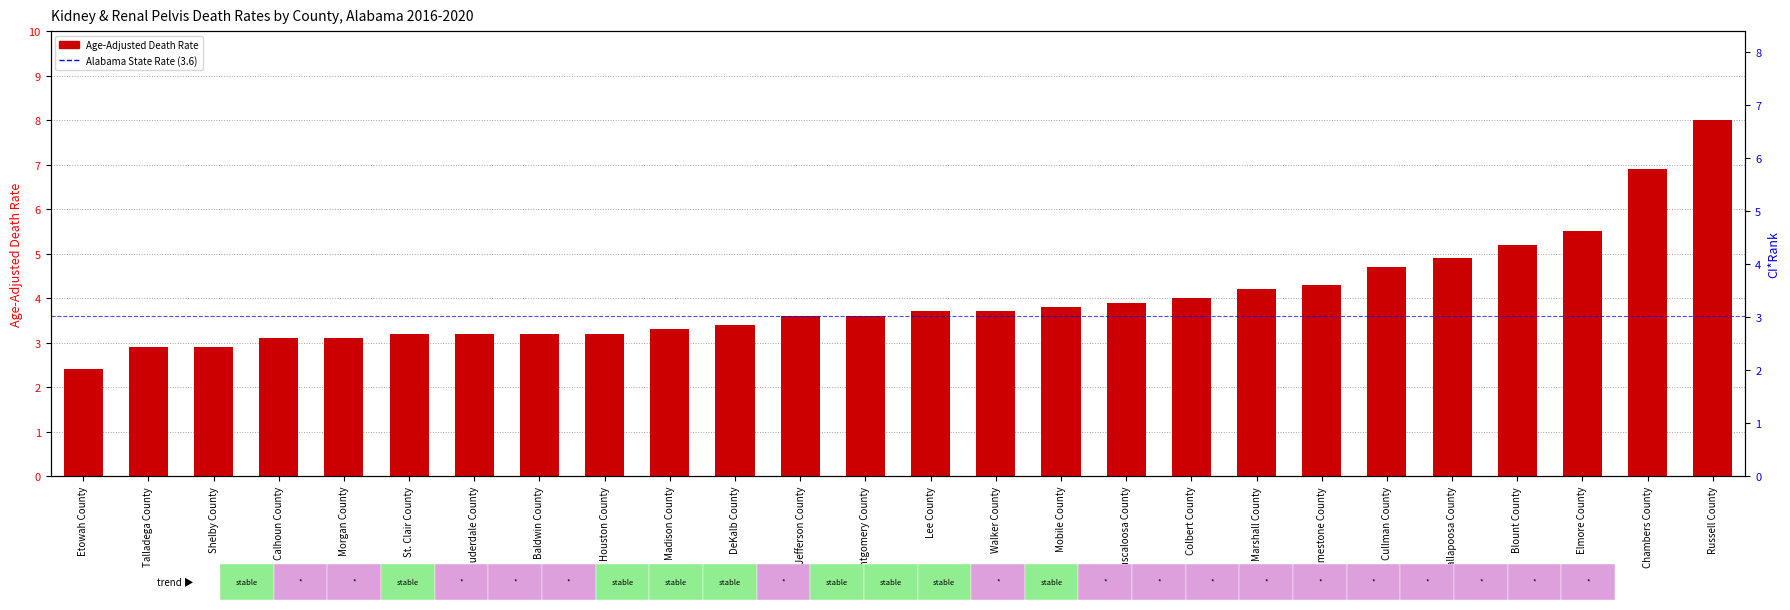

How many data points are less than 3?

3